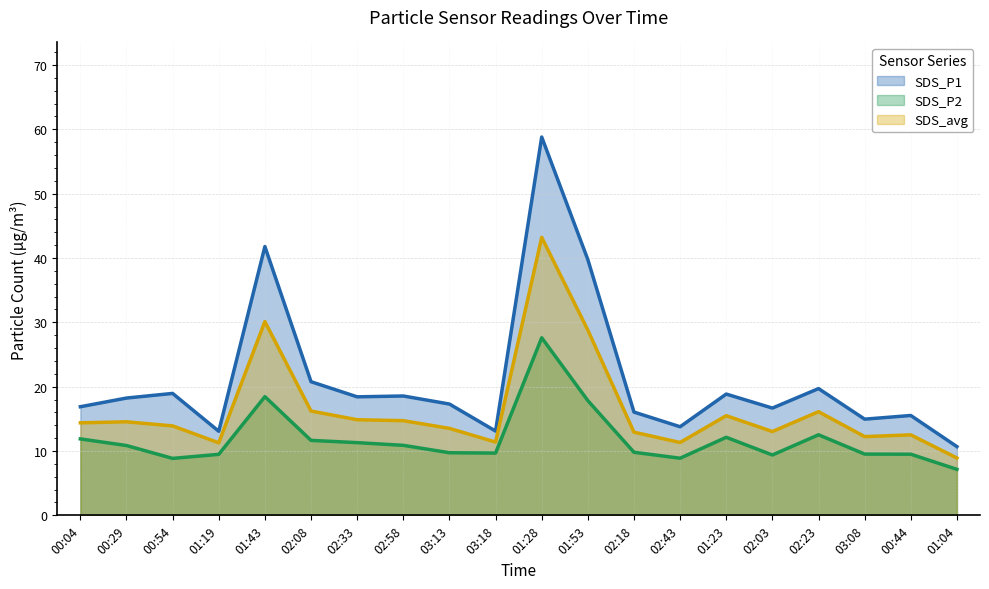

List the labels in order of SDS_P2 value, largest first.

01:28, 01:43, 01:53, 02:23, 01:23, 00:04, 02:08, 02:33, 02:58, 00:29, 02:18, 03:13, 03:18, 03:08, 00:44, 01:19, 02:03, 02:43, 00:54, 01:04